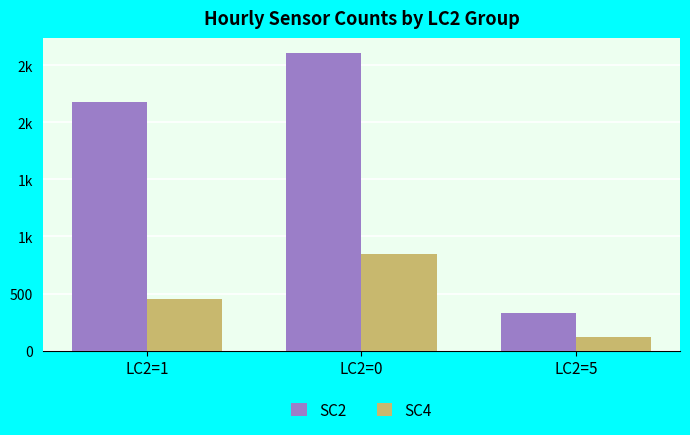

What are all the series names shown in the legend?

SC2, SC4